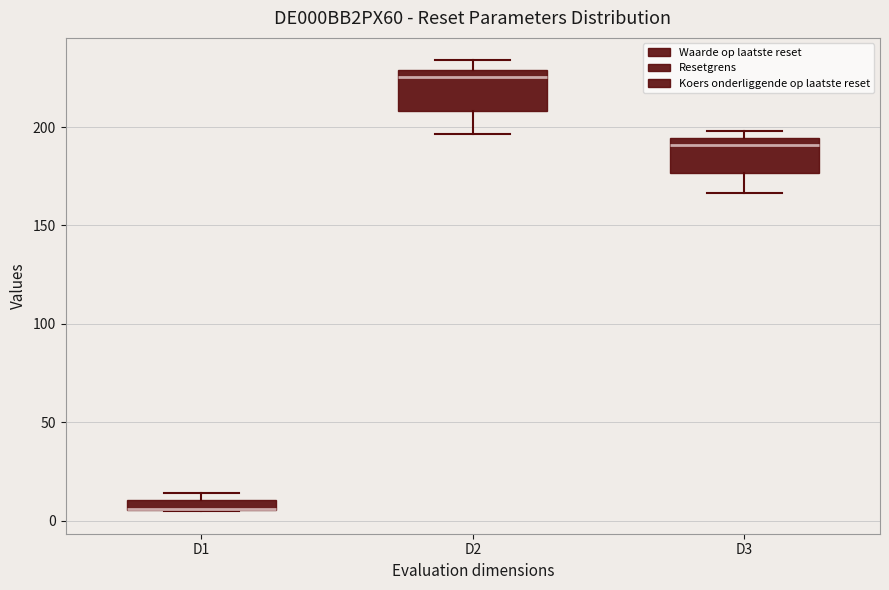

Where does the median line of the box for D3 sit on the y-axis? The values are not printed on the chart, so give them approximately, as read against the axis.

190